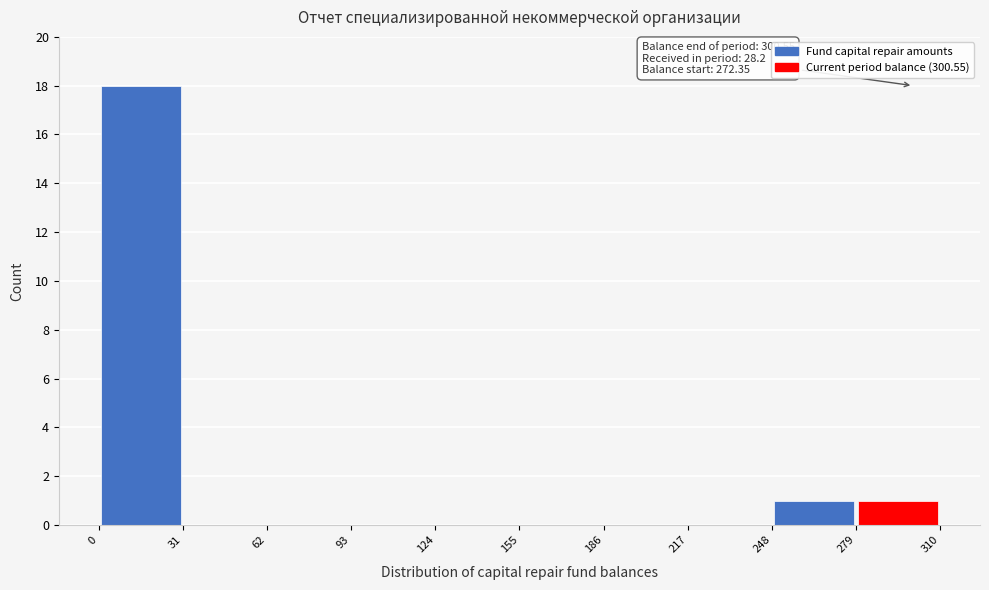

Which range on the x-axis has the tallest bar?

0 to 31